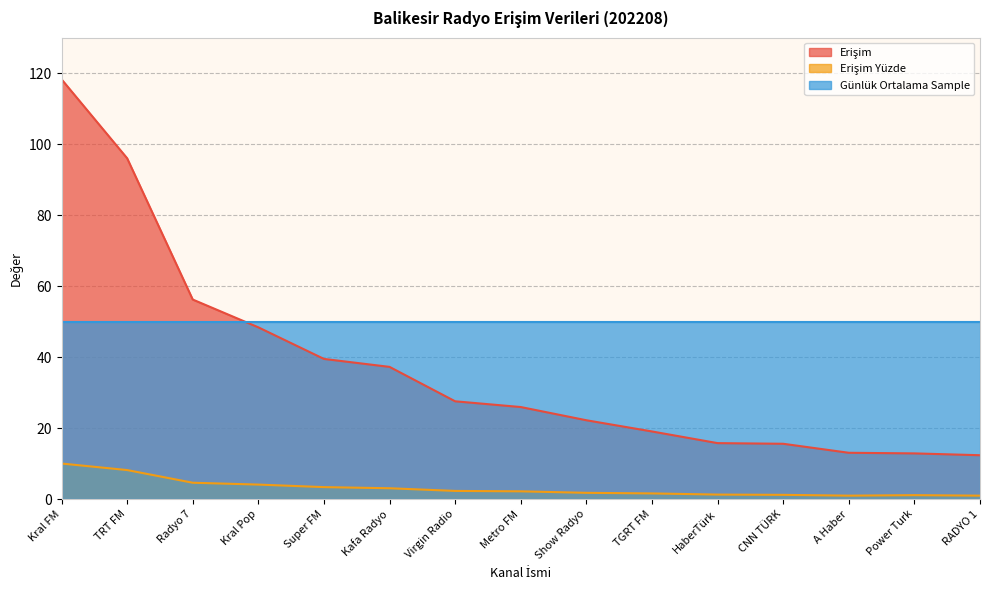

True or false: Erişim Yüzde and Erişim cross at least once.

False